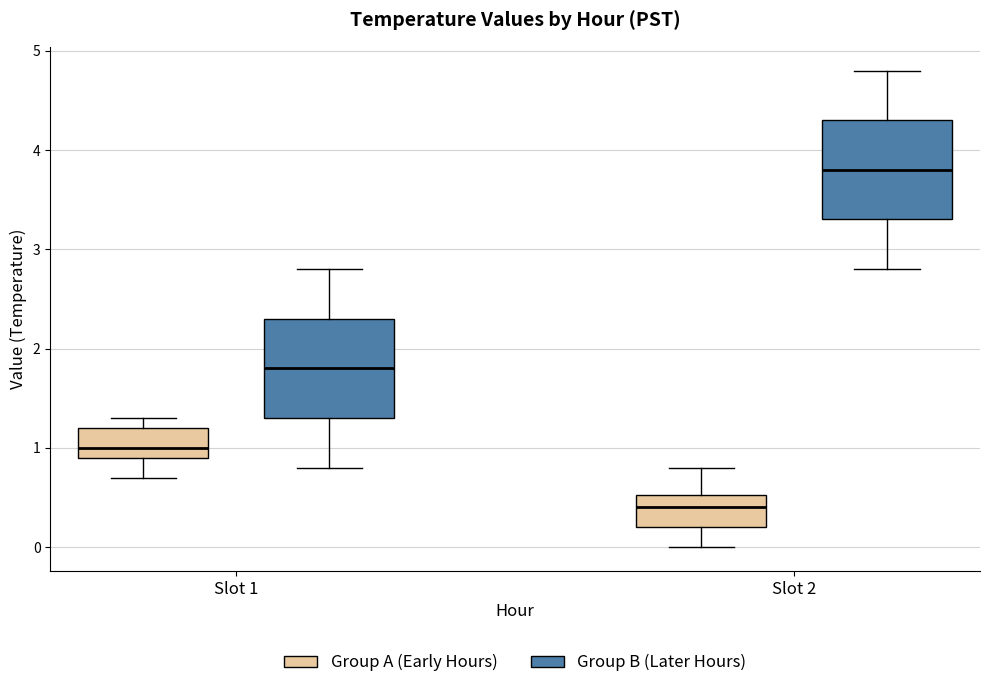

Reading left to right, read every box against the y-axis: the position of its median line, the range the box covers, and the ends of its whiskers. The values are not printed on the chart, so give them approximately, as read against the axis.

Slot 1 (Group A (Early Hours)): median 1.0, box 0.9 to 1.2, whiskers 0.7 to 1.3
Slot 1 (Group B (Later Hours)): median 1.8, box 1.3 to 2.3, whiskers 0.8 to 2.8
Slot 2 (Group A (Early Hours)): median 0.4, box 0.2 to 0.5, whiskers 0.0 to 0.8
Slot 2 (Group B (Later Hours)): median 3.8, box 3.3 to 4.3, whiskers 2.8 to 4.8